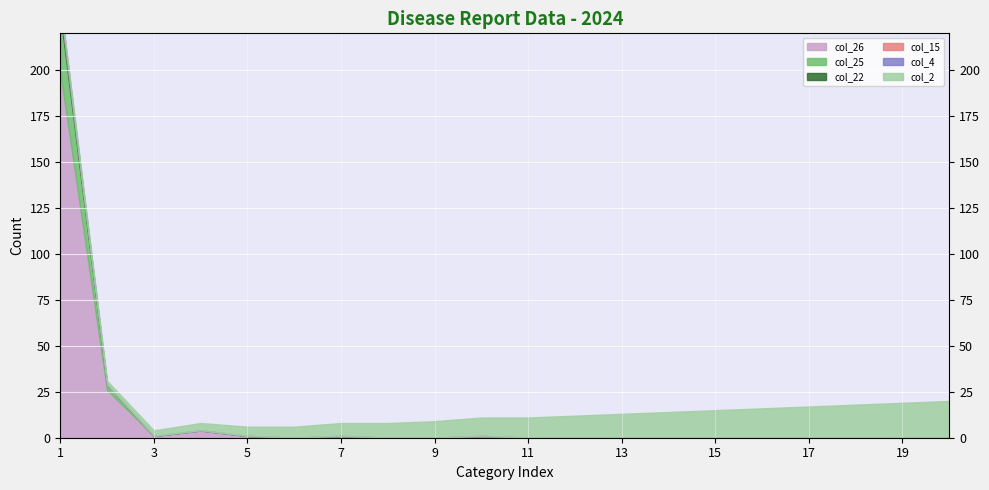

Rank the series at 3 from highest to lowest value.

col_2, col_26, col_25, col_22, col_15, col_4